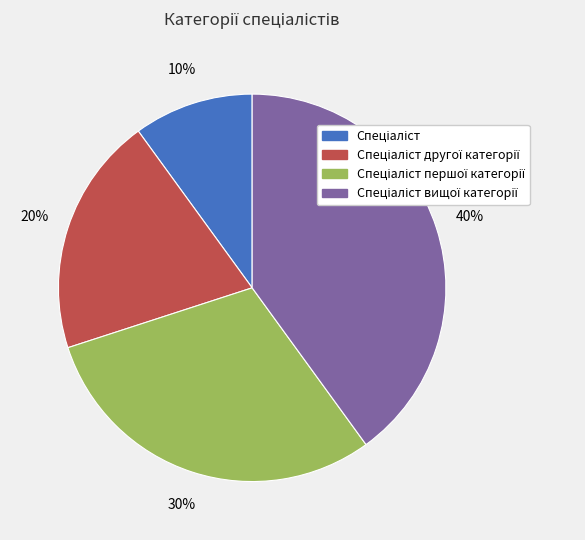

Is there any slice that represents more than half of the pie?

No